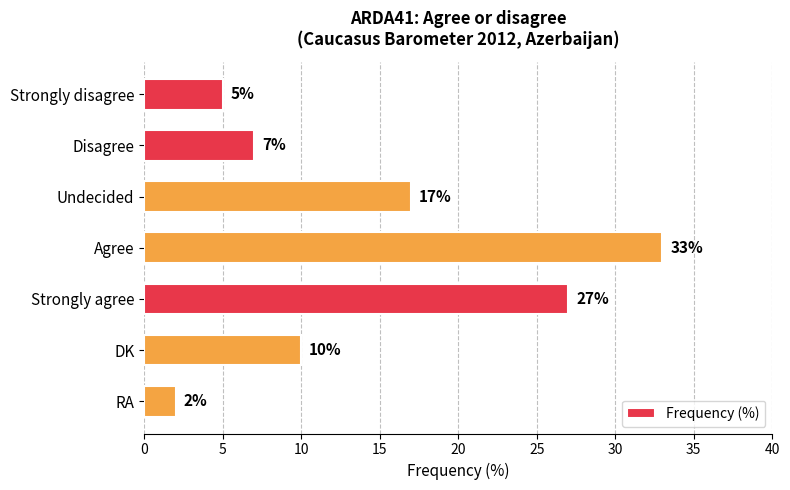

The chart shows a value of 5 at Strongly disagree. True or false?

True